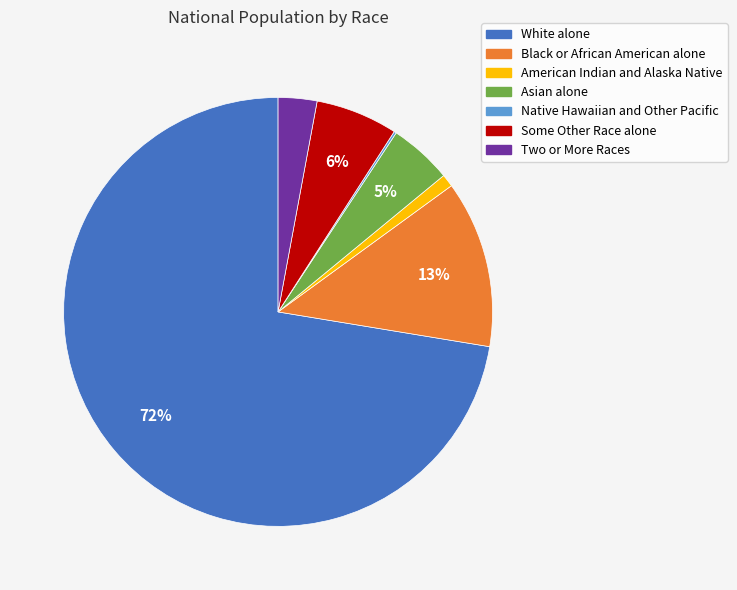

Combined, do Two or More Races and Some Other Race alone account for over 50%?

No